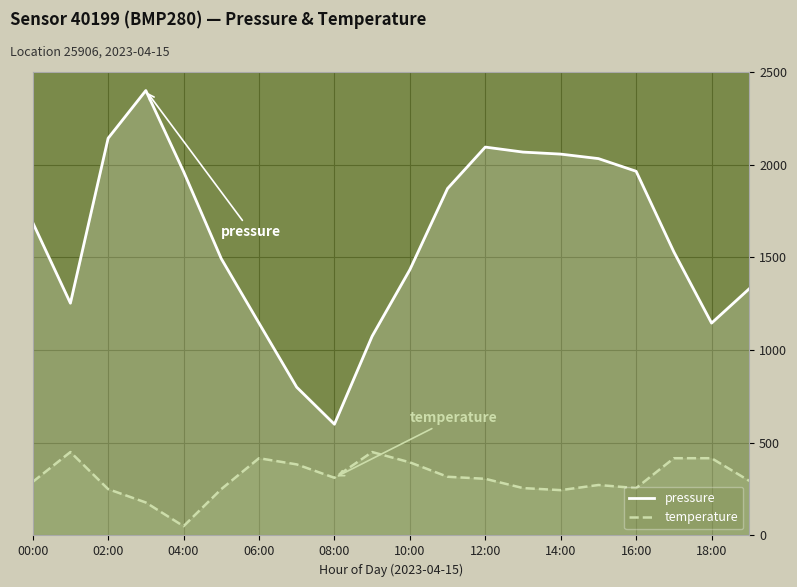

What position from the right is 19?

1